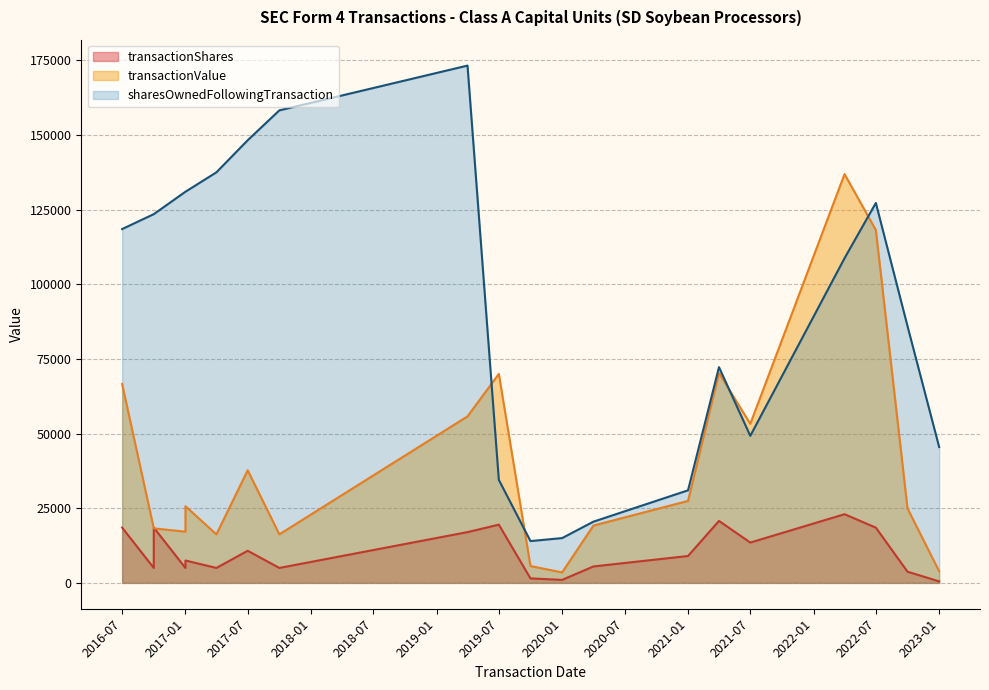

What is the label of the 9th point from the right?

2020-01